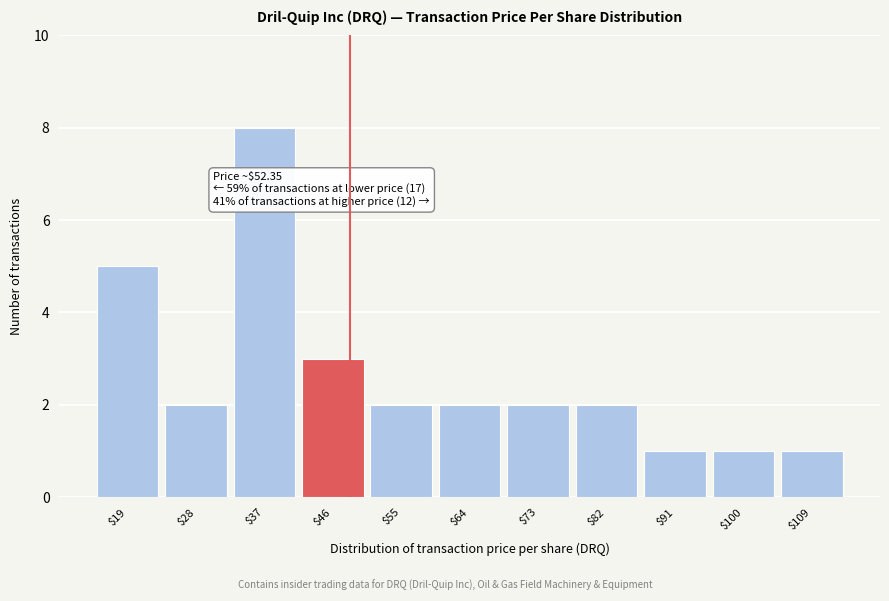

Reading left to right, list all the values displayed in this chart.

5	2	8	3	2	2	2	2	1	1	1